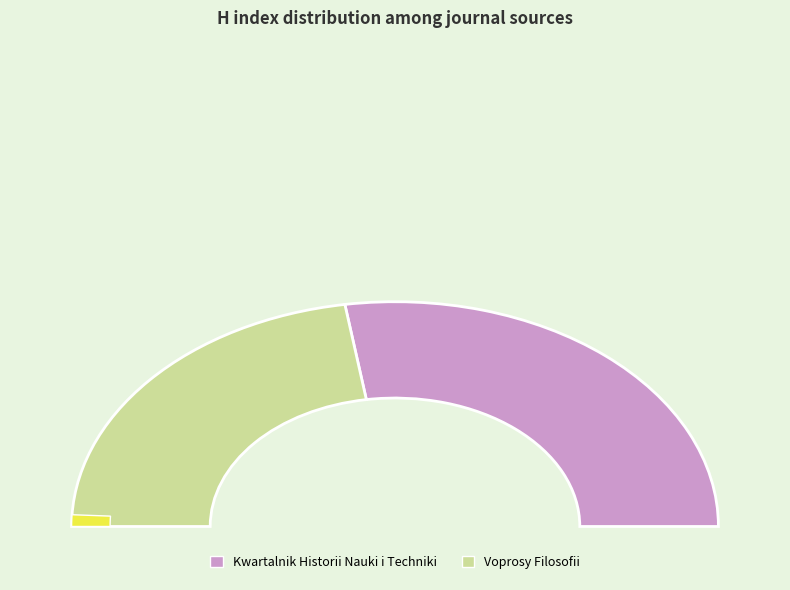

Which category accounts for the majority?

Kwartalnik Historii Nauki i Techniki